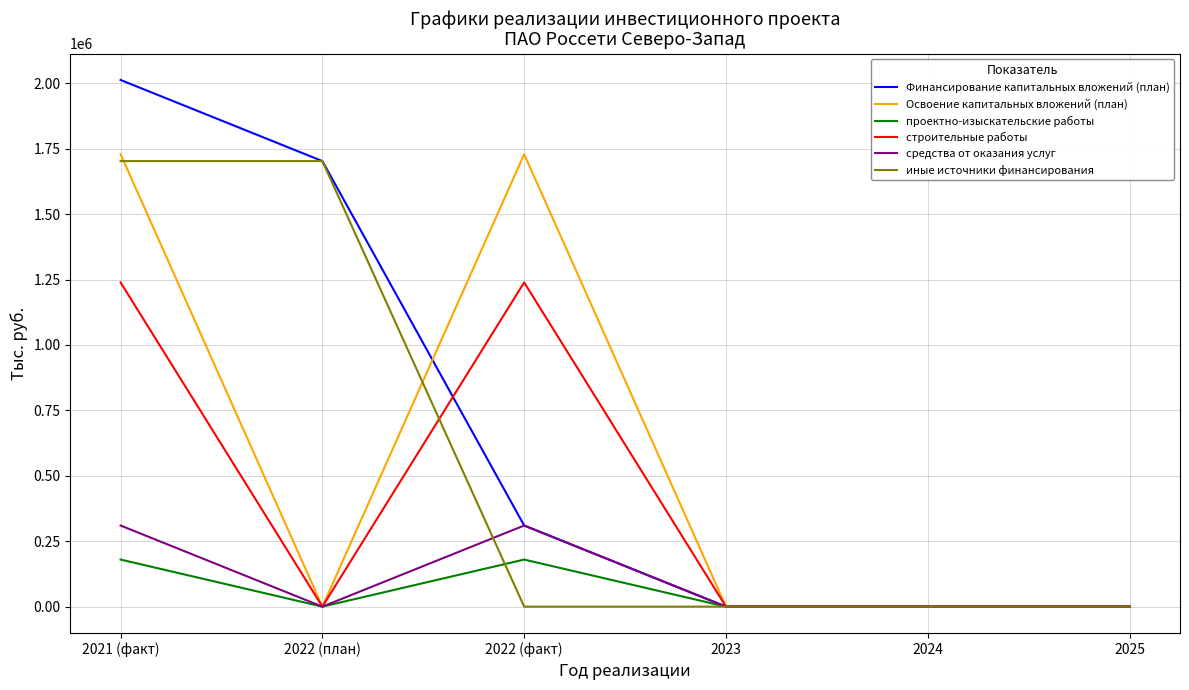

Is the value of средства от оказания услуг at 2022 (факт) greater than the value of строительные работы at 2024?

Yes